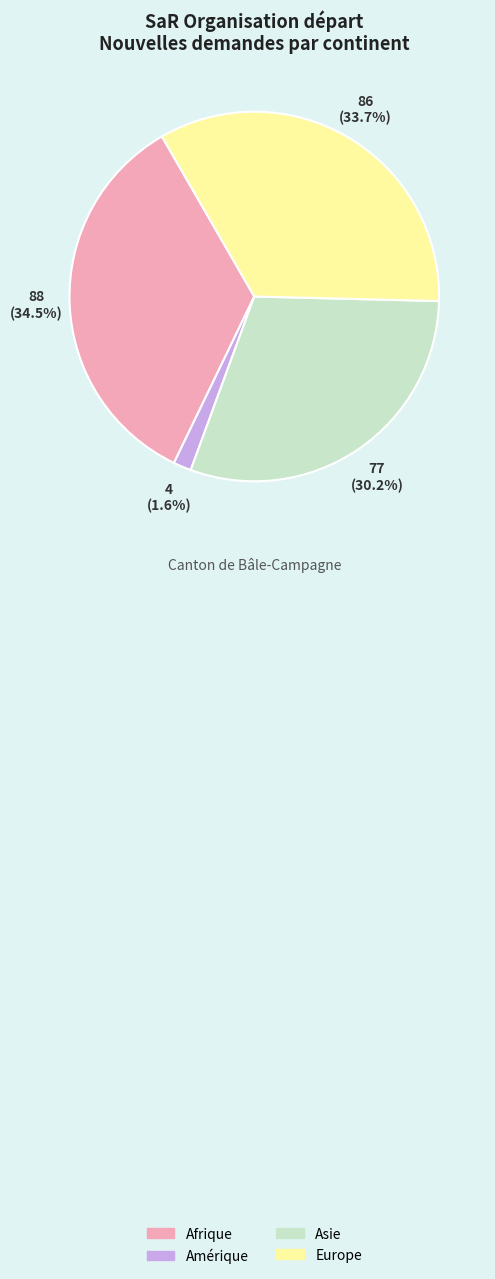

To the nearest percent, what is the combined percentage of Asie and Amérique?

32%